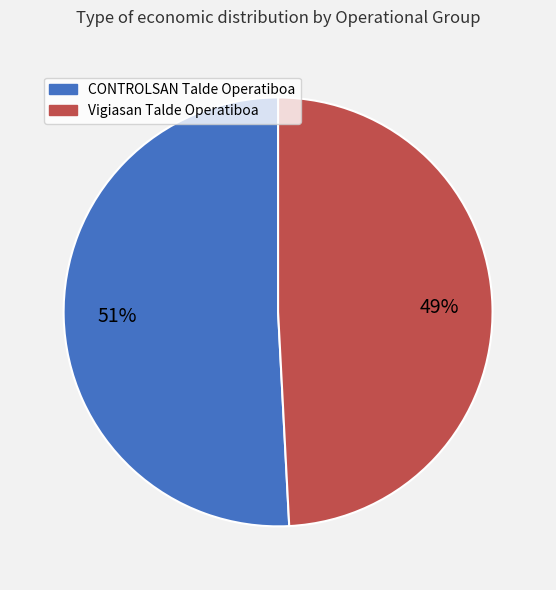

What is the majority slice?

CONTROLSAN Talde Operatiboa